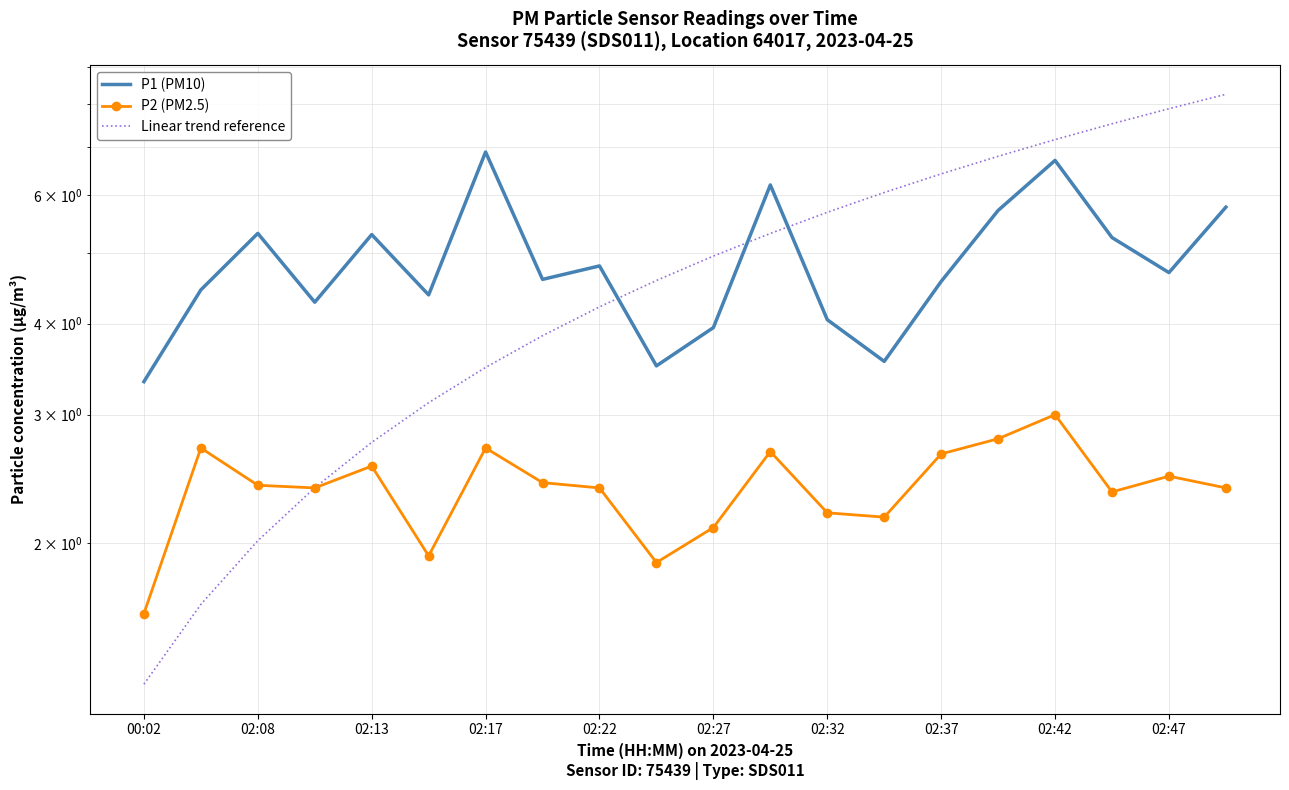

What is the difference between the highest and lowest values at 02:37?

3.8